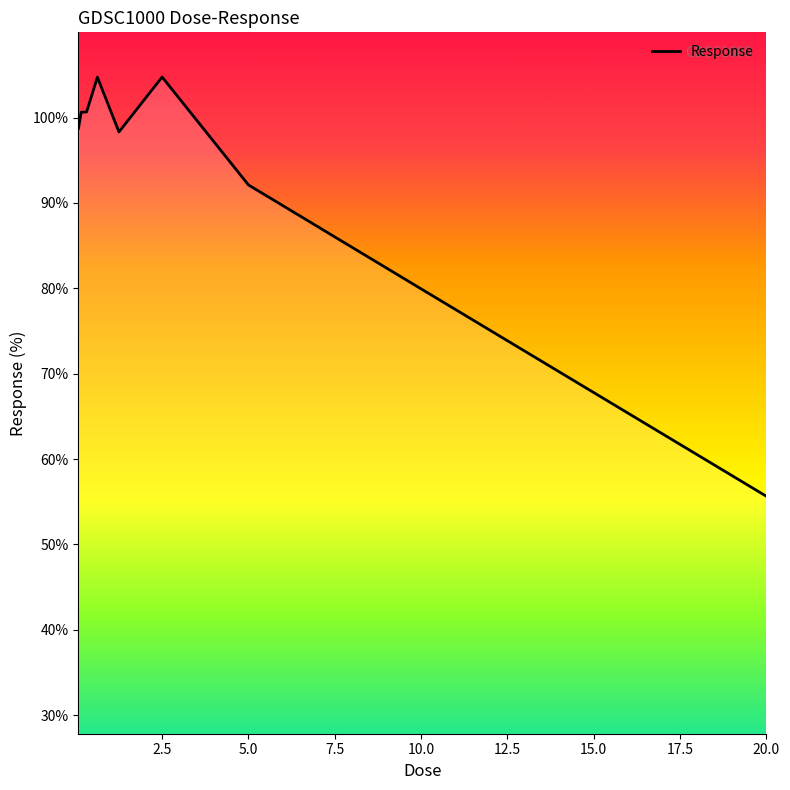

What is the difference between the maximum and minimum values?

49.1